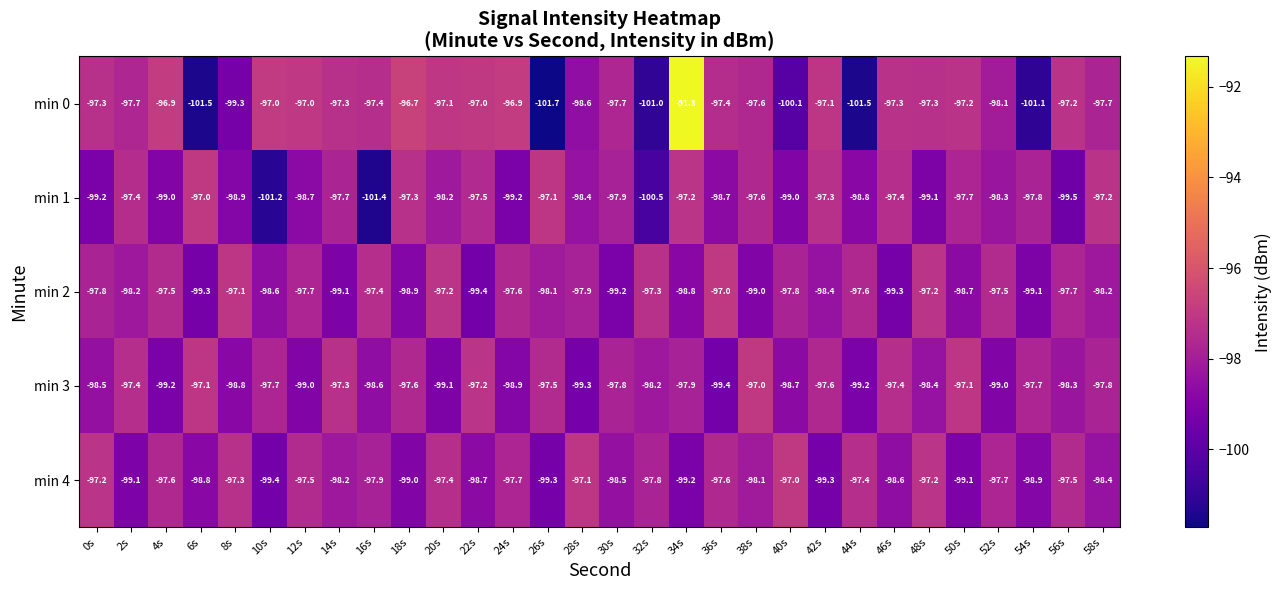

Rank the series at 54s from highest to lowest value.

min 3, min 1, min 4, min 2, min 0